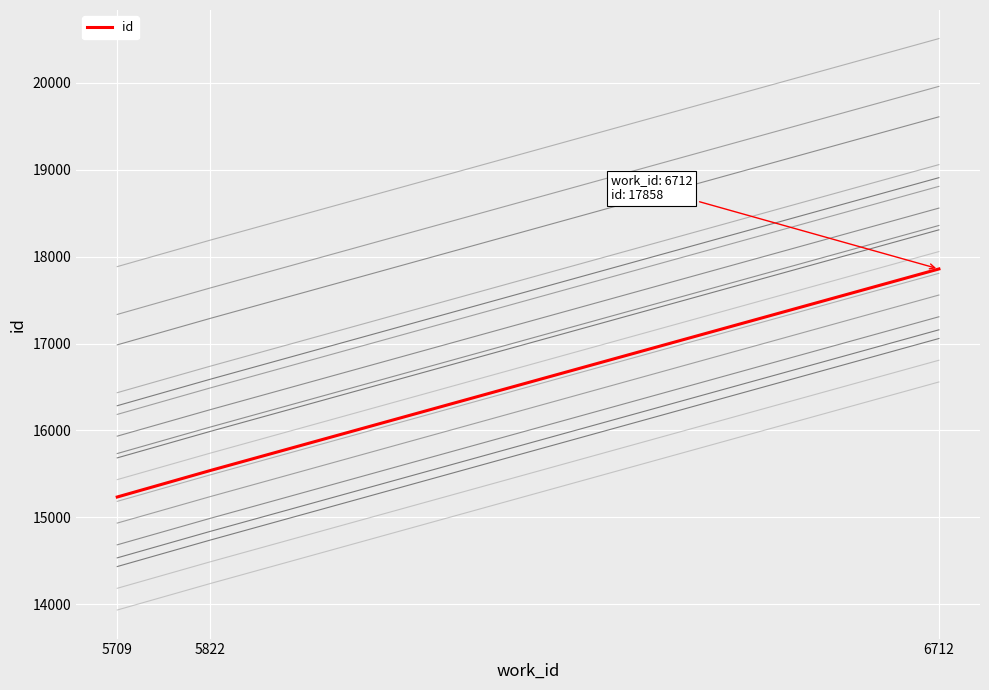

What is the sum of all values?

48631